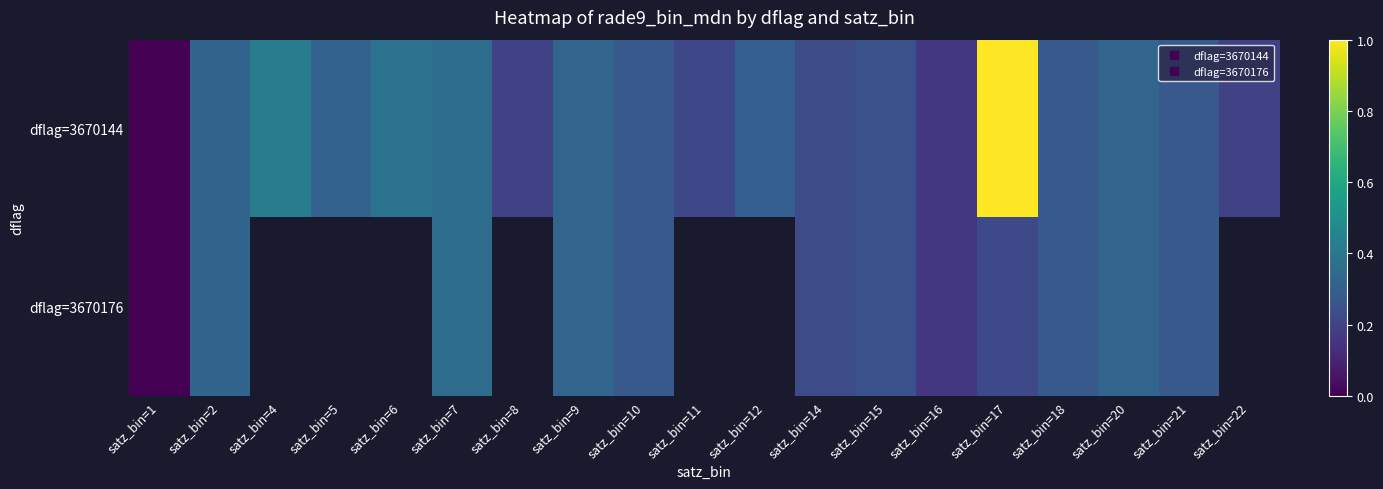

How many values in dflag=3670176 are above zero?

11